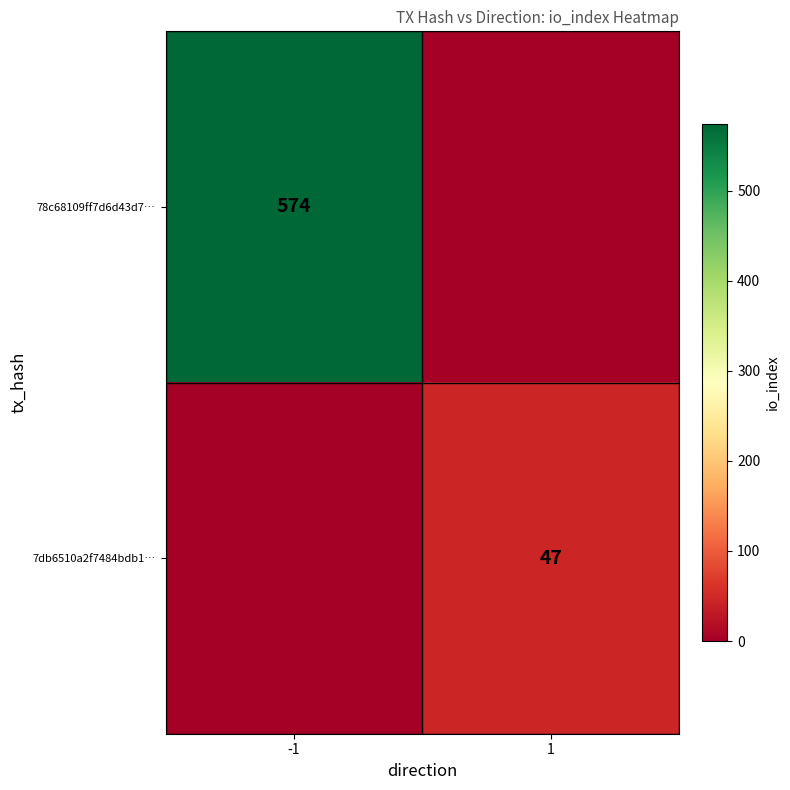

The value of 7db6510a2f7484bdb1… at 1 is 78. True or false?

False